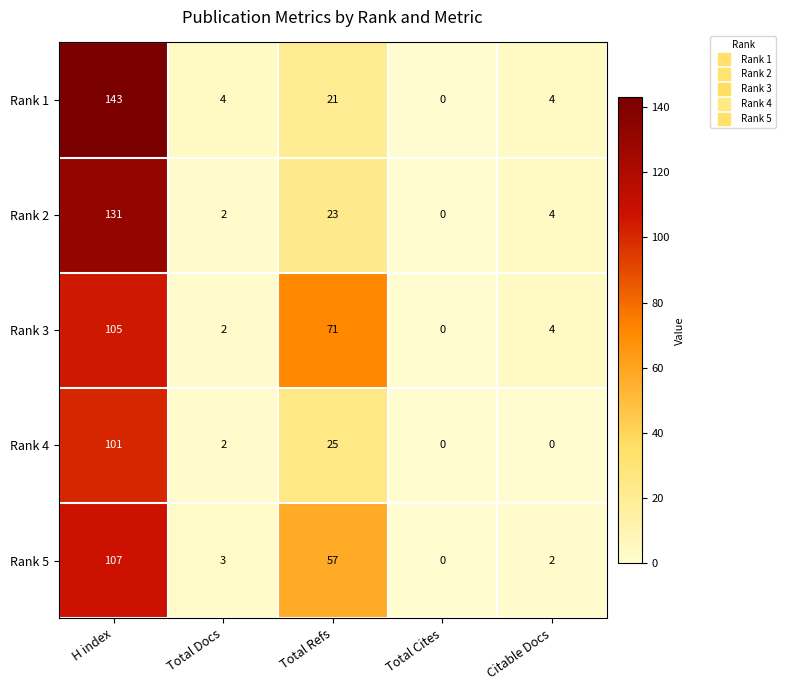

Is it true that Rank 2 equals 1 at Citable Docs?

False